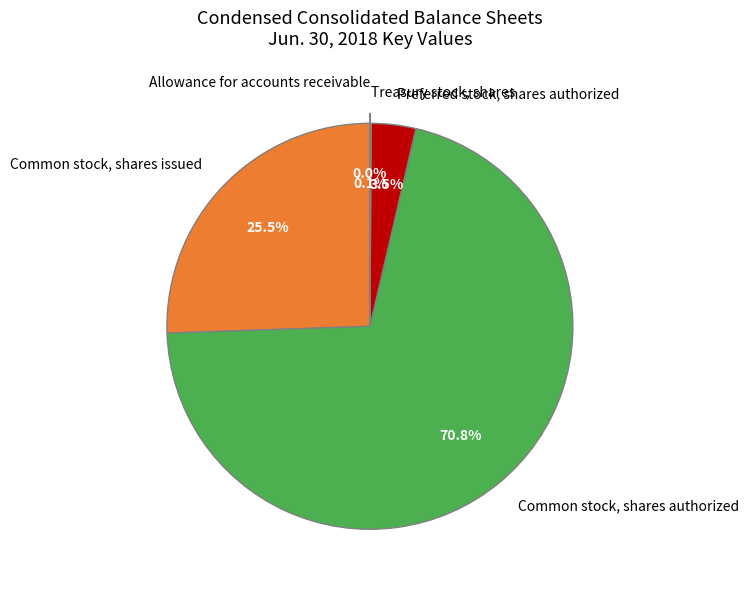

What is the largest slice in the pie chart?

Common stock, shares authorized